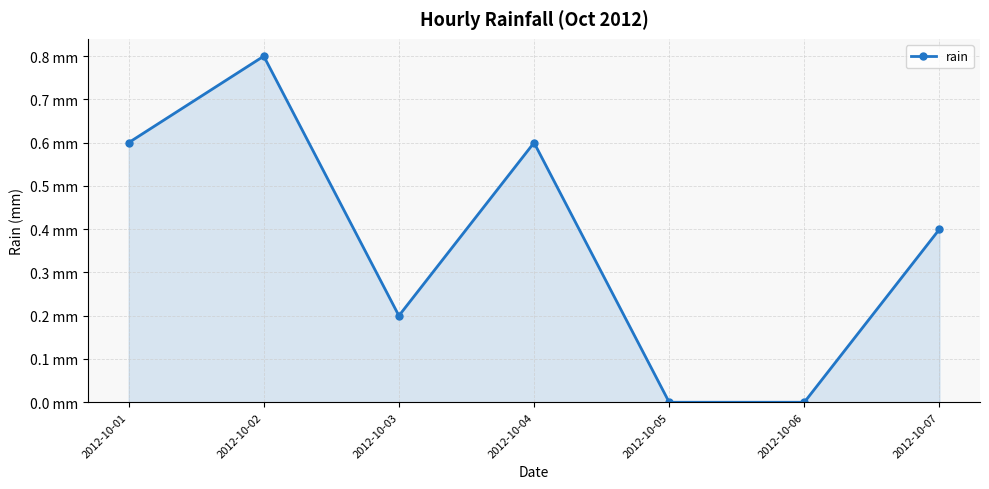

How many lines are shown in the chart?

1